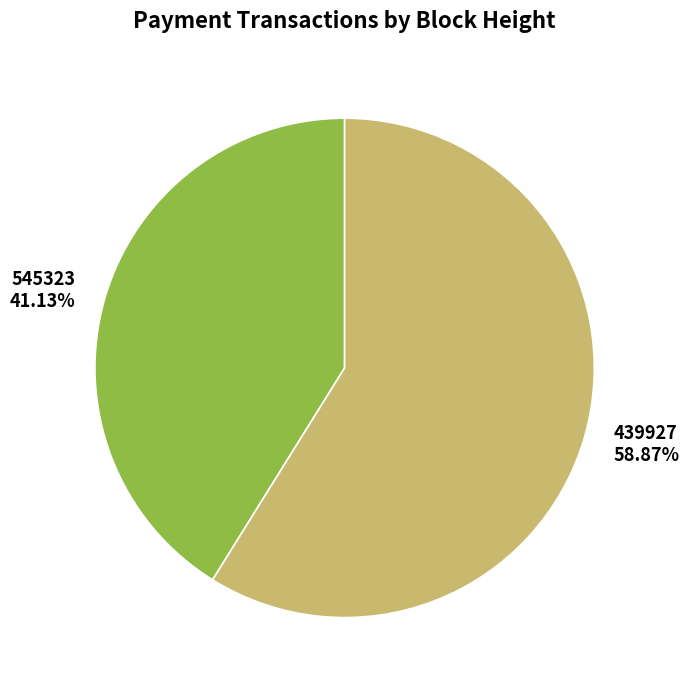

Which has a higher value, 545323 or 439927?

439927